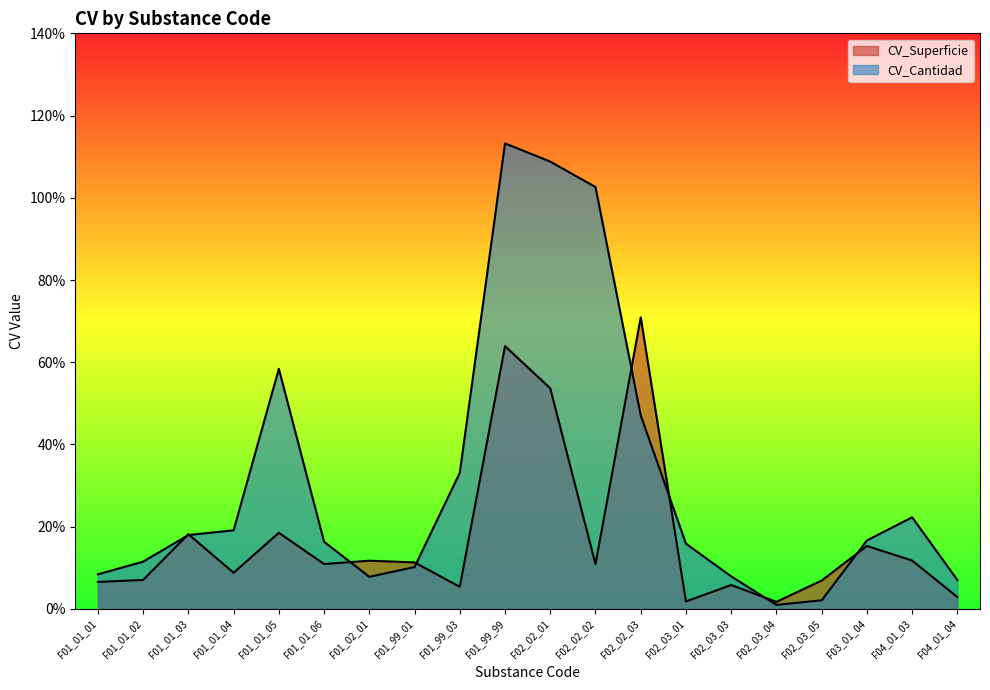

True or false: CV_Superficie and CV_Cantidad cross at least once.

True